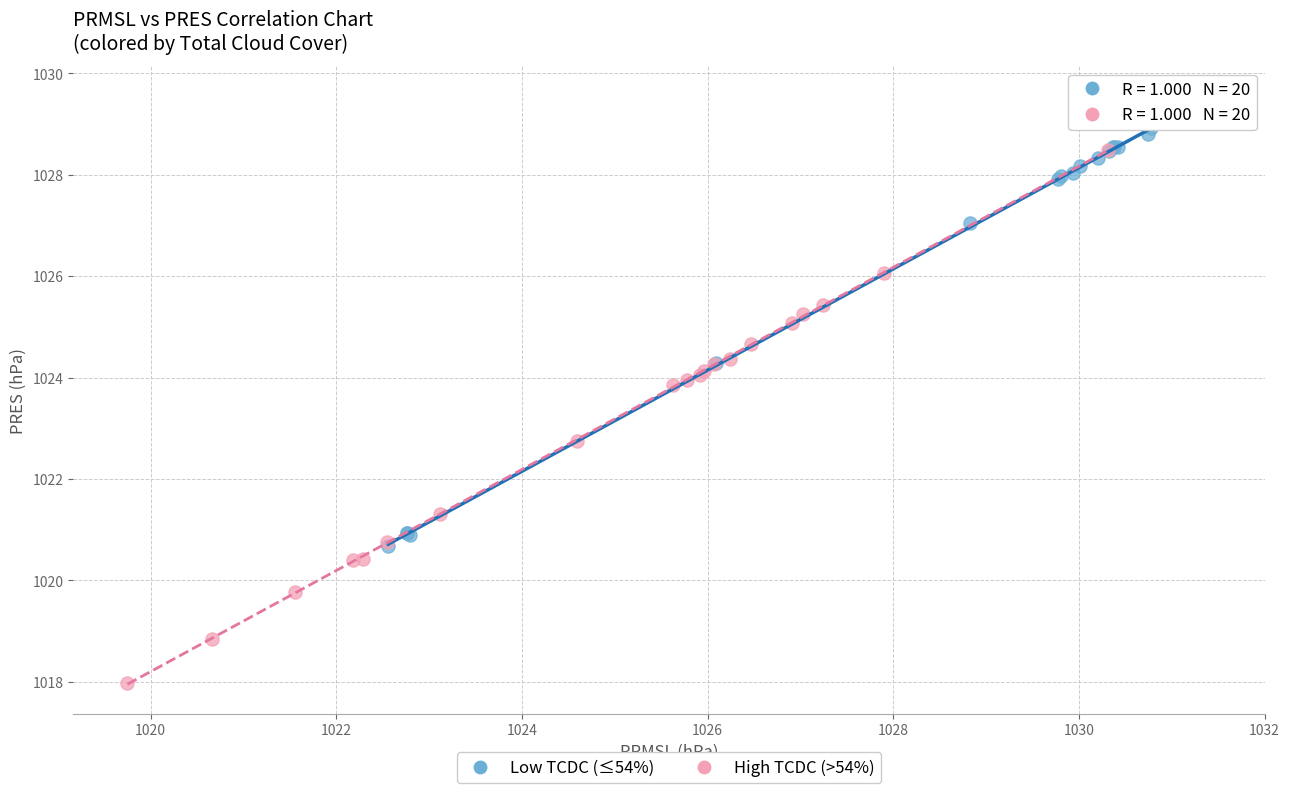

What are all the series names shown in the legend?

Low TCDC (≤54%), High TCDC (>54%)